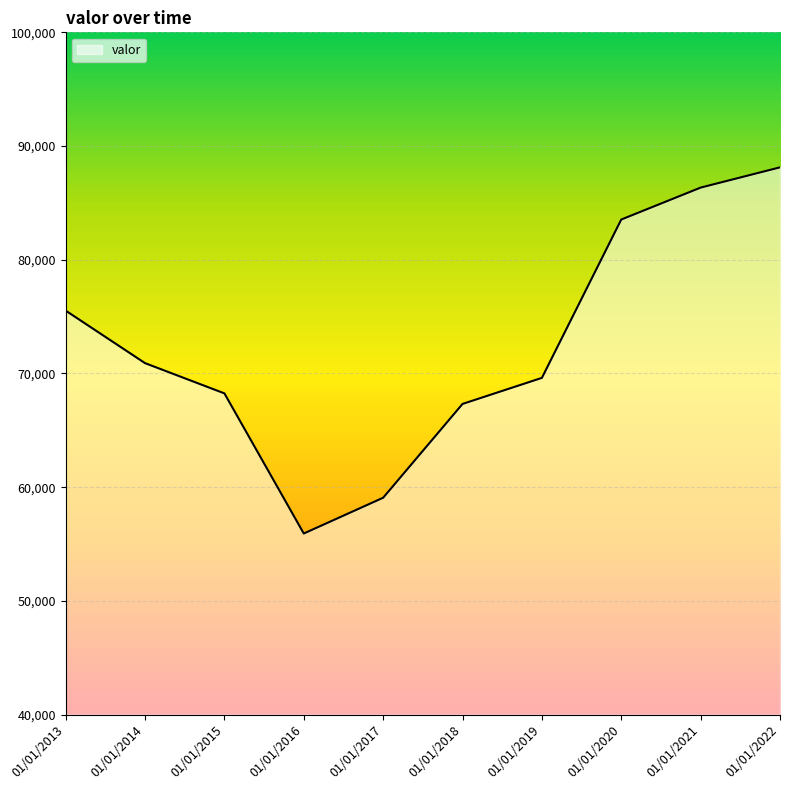

List the labels in order of value, largest first.

01/01/2022, 01/01/2021, 01/01/2020, 01/01/2013, 01/01/2014, 01/01/2019, 01/01/2015, 01/01/2018, 01/01/2017, 01/01/2016